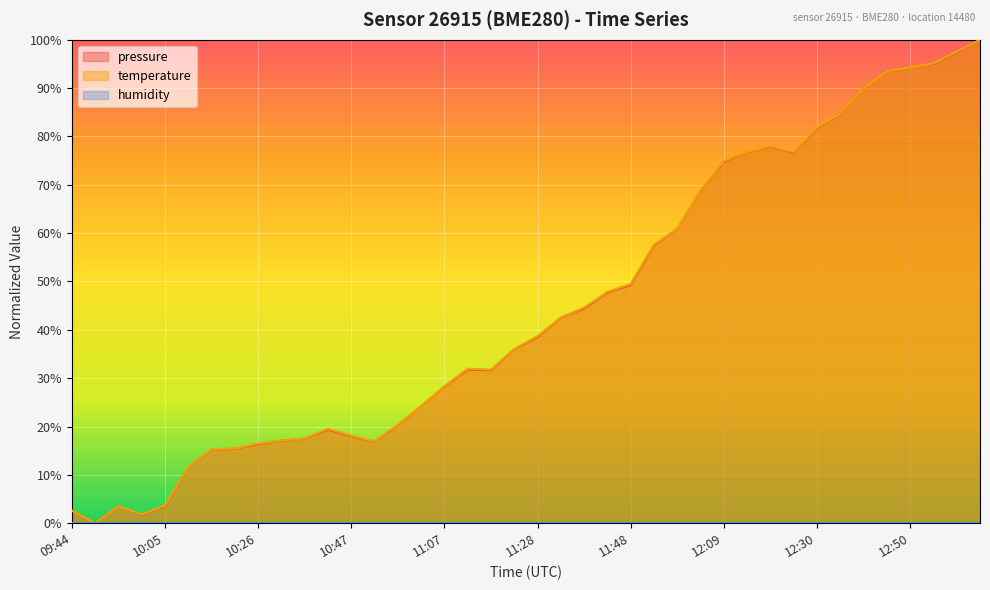

Rank the categories by temperature value from highest to lowest.

13:06, 13:01, 12:55, 12:50, 12:45, 12:40, 12:35, 12:30, 12:20, 12:14, 12:25, 12:09, 12:04, 11:59, 11:53, 11:48, 11:43, 11:38, 11:33, 11:28, 11:23, 11:12, 11:18, 11:07, 11:02, 10:57, 10:41, 10:47, 10:36, 10:31, 10:52, 10:26, 10:21, 10:15, 10:10, 10:05, 09:55, 09:44, 10:00, 09:49